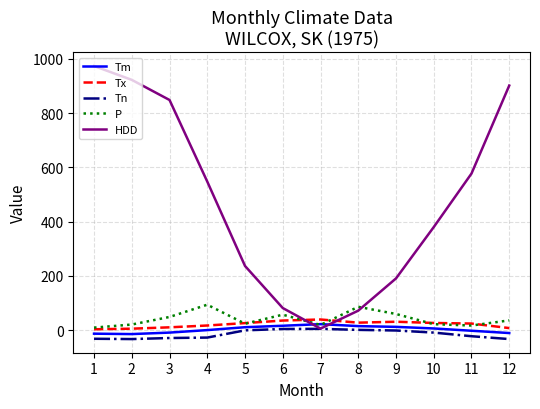

What is the lowest value of the Tn series?

-33.3